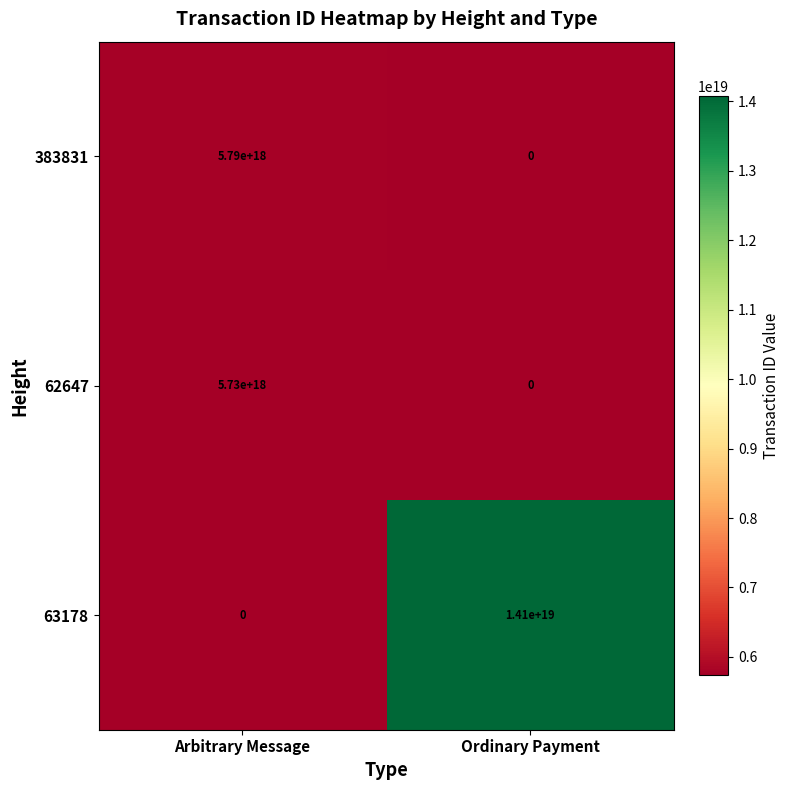

At which category is the sum across all series the highest?

Ordinary Payment